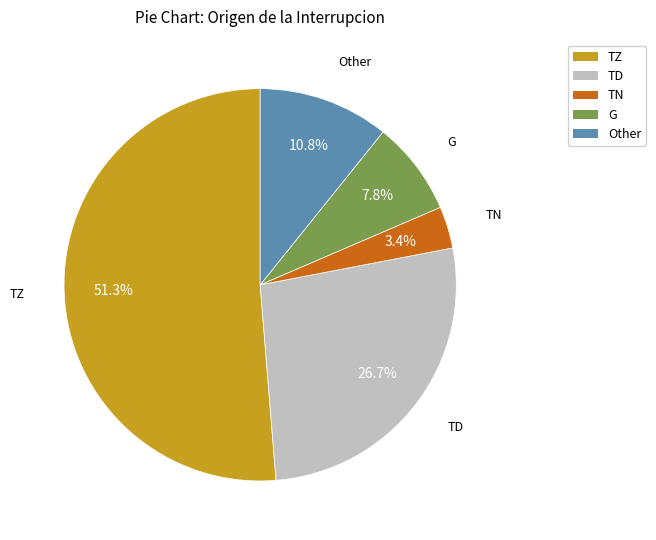

True or false: TN accounts for 3% of the total.

True